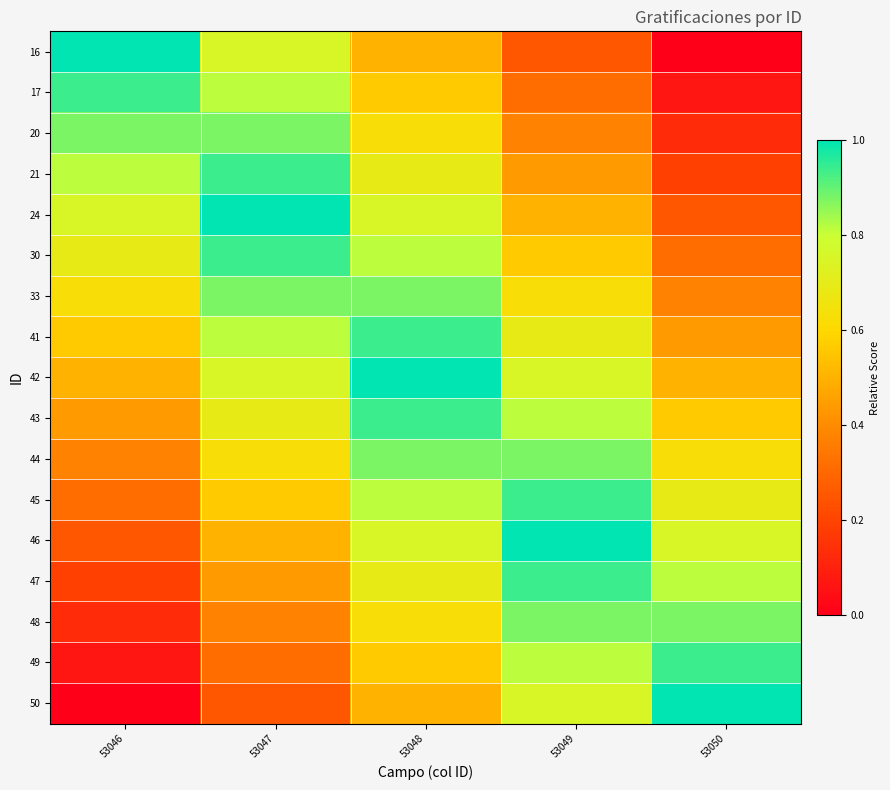

Reading left to right, extract all data points from this chart.

16: 53046=1.0	53047=0.8	53048=0.5	53049=0.2	53050=0.0
17: 53046=0.9	53047=0.8	53048=0.6	53049=0.3	53050=0.1
20: 53046=0.9	53047=0.9	53048=0.6	53049=0.4	53050=0.1
21: 53046=0.8	53047=0.9	53048=0.7	53049=0.4	53050=0.2
24: 53046=0.8	53047=1.0	53048=0.8	53049=0.5	53050=0.2
30: 53046=0.7	53047=0.9	53048=0.8	53049=0.6	53050=0.3
33: 53046=0.6	53047=0.9	53048=0.9	53049=0.6	53050=0.4
41: 53046=0.6	53047=0.8	53048=0.9	53049=0.7	53050=0.4
42: 53046=0.5	53047=0.8	53048=1.0	53049=0.8	53050=0.5
43: 53046=0.4	53047=0.7	53048=0.9	53049=0.8	53050=0.6
44: 53046=0.4	53047=0.6	53048=0.9	53049=0.9	53050=0.6
45: 53046=0.3	53047=0.6	53048=0.8	53049=0.9	53050=0.7
46: 53046=0.2	53047=0.5	53048=0.8	53049=1.0	53050=0.8
47: 53046=0.2	53047=0.4	53048=0.7	53049=0.9	53050=0.8
48: 53046=0.1	53047=0.4	53048=0.6	53049=0.9	53050=0.9
49: 53046=0.1	53047=0.3	53048=0.6	53049=0.8	53050=0.9
50: 53046=0.0	53047=0.2	53048=0.5	53049=0.8	53050=1.0